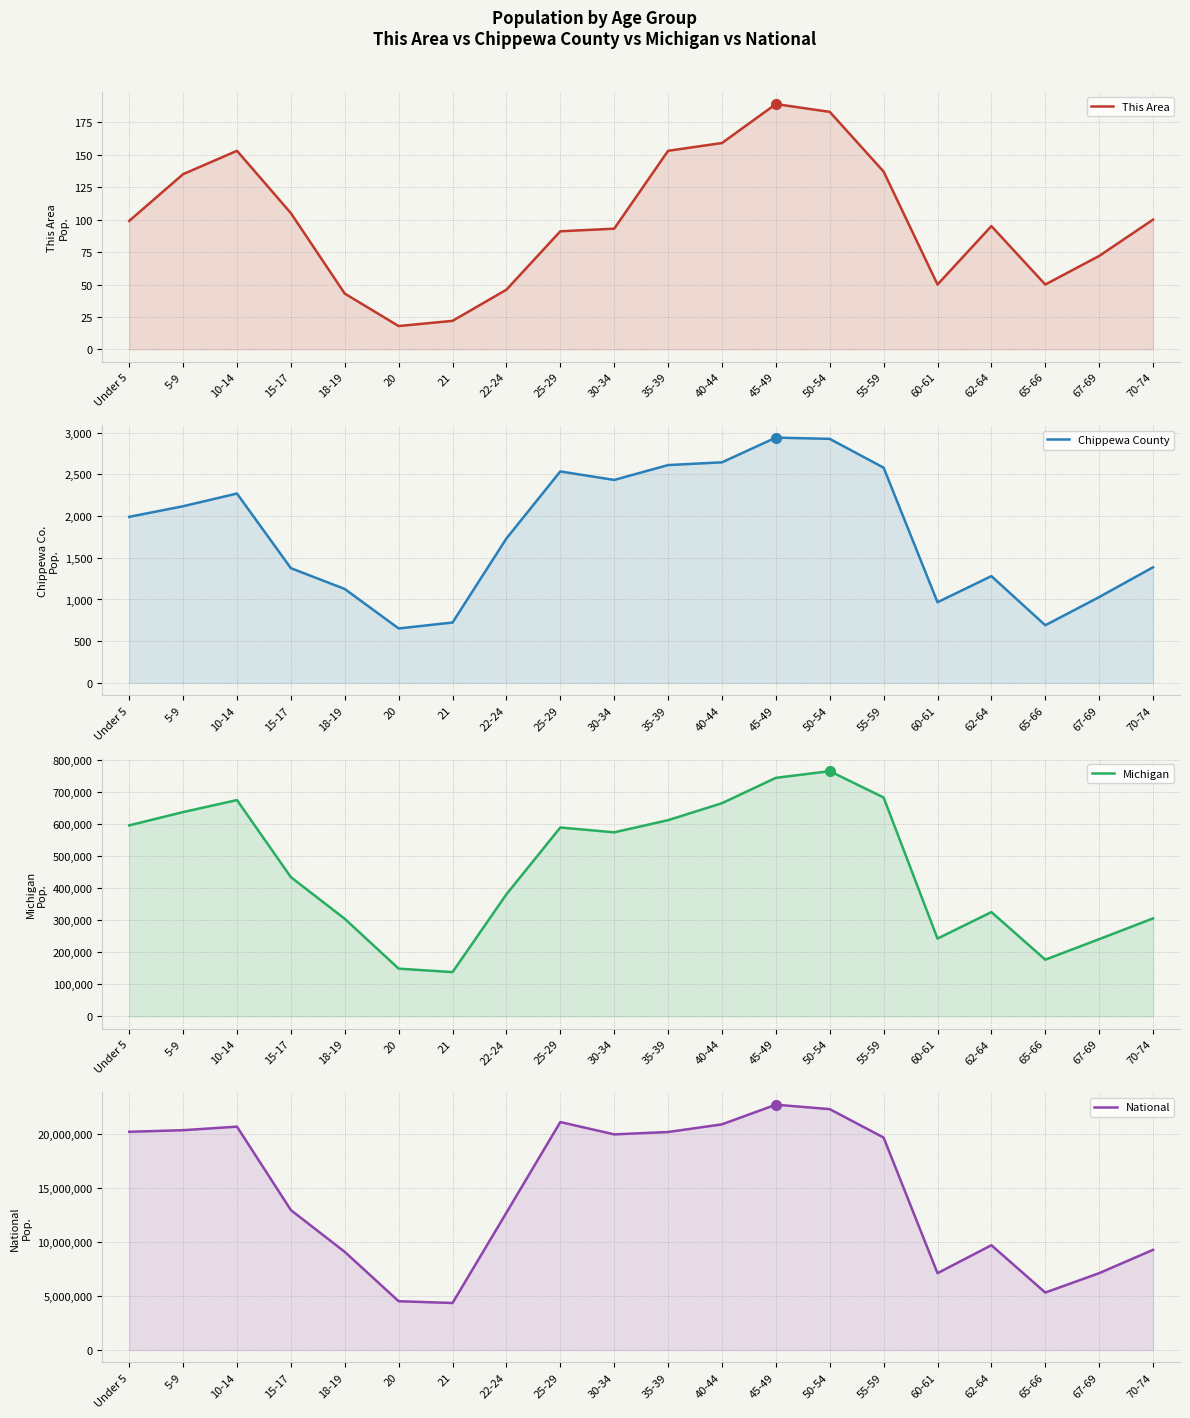

What is the maximum value shown in the chart?

22708591